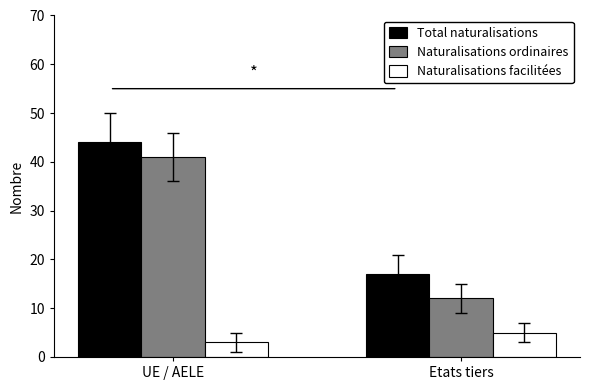

What are all the series names shown in the legend?

Total naturalisations, Naturalisations ordinaires, Naturalisations facilitées